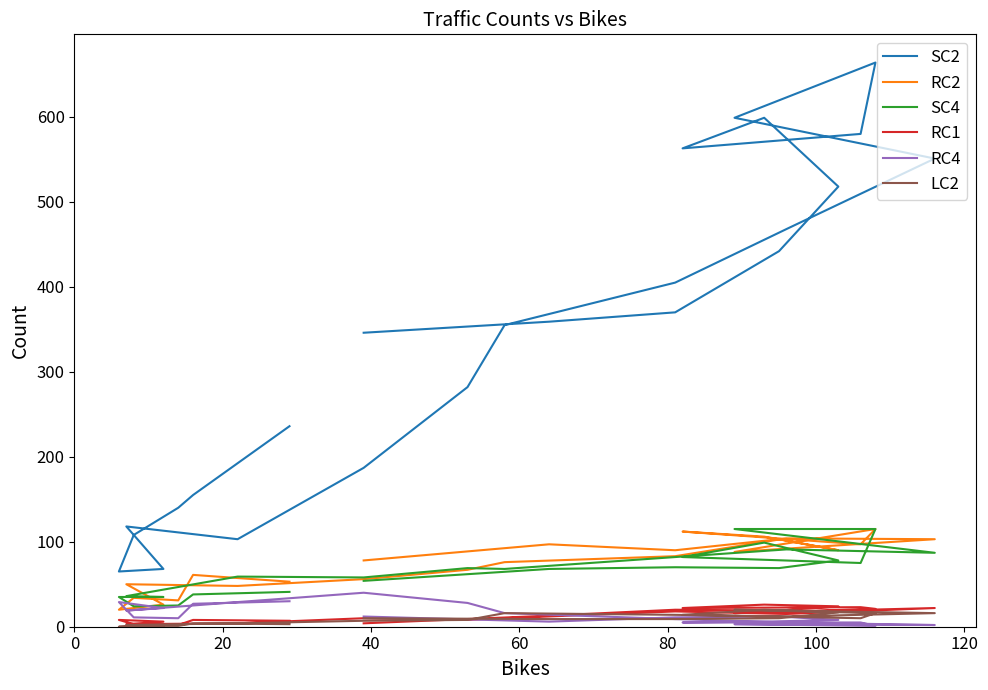

At which category does RC1 reach its first local peak?

20